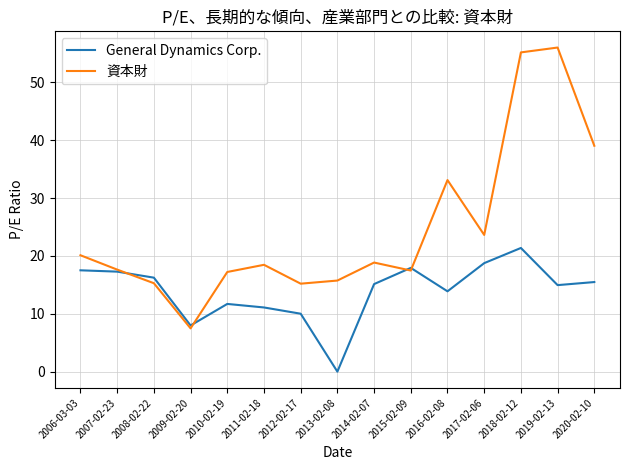

What is the average value of the General Dynamics Corp. series?

14.0